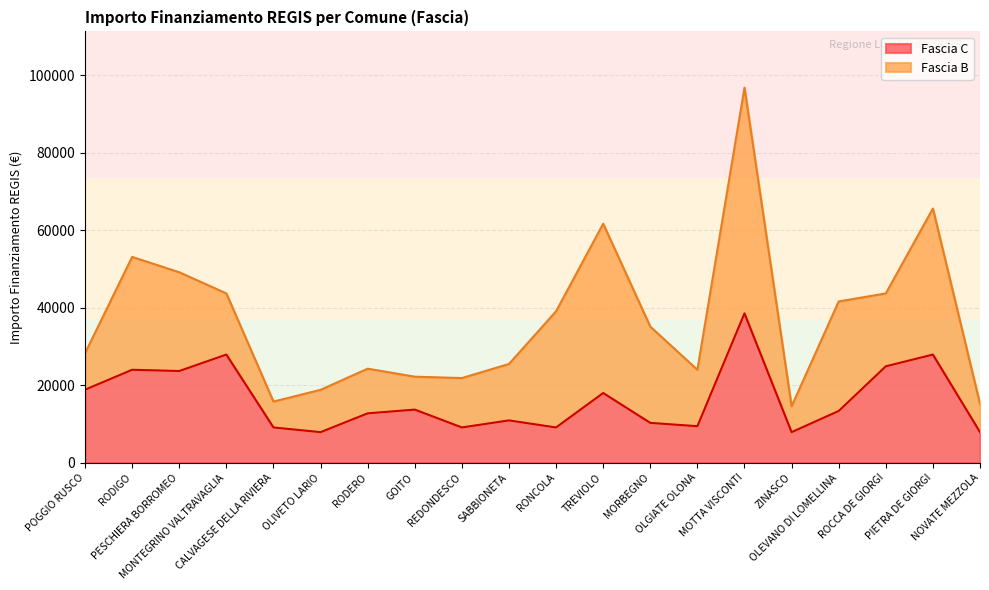

List the labels in order of value, smallest first.

OLIVETO LARIO, ZINASCO, NOVATE MEZZOLA, CALVAGESE DELLA RIVIERA, REDONDESCO, RONCOLA, OLGIATE OLONA, MORBEGNO, SABBIONETA, RODERO, OLEVANO DI LOMELLINA, GOITO, TREVIOLO, POGGIO RUSCO, PESCHIERA BORROMEO, RODIGO, ROCCA DE GIORGI, MONTEGRINO VALTRAVAGLIA, PIETRA DE GIORGI, MOTTA VISCONTI